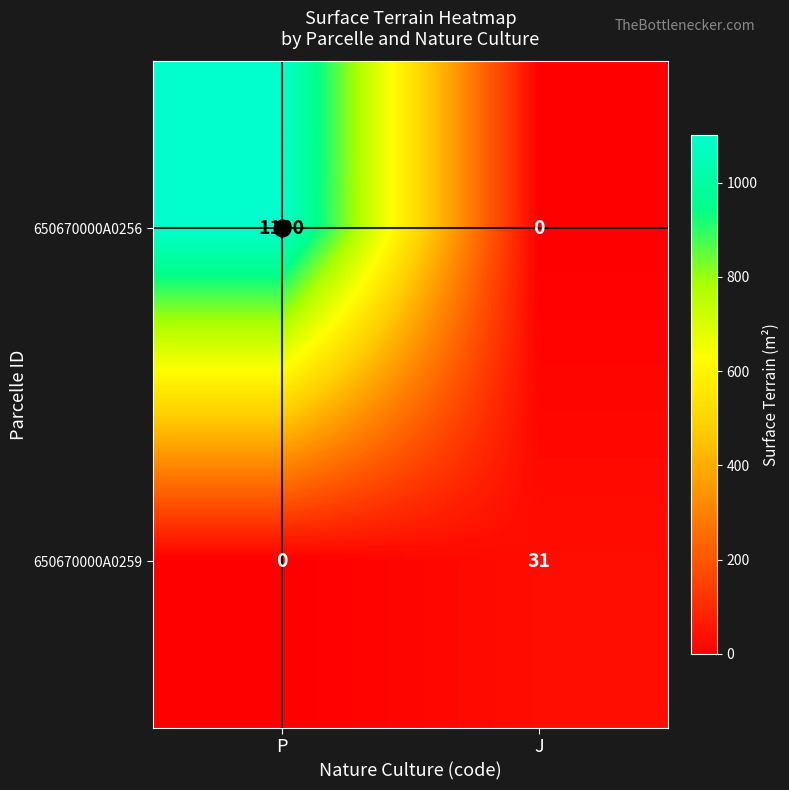

Where is 650670000A0259 nearest to the value 15?

P